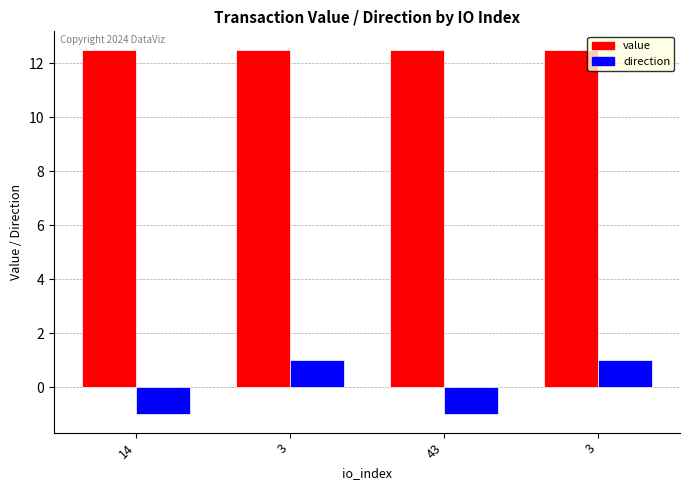

Rank the categories by direction value from lowest to highest.

14, 43, 3, 3